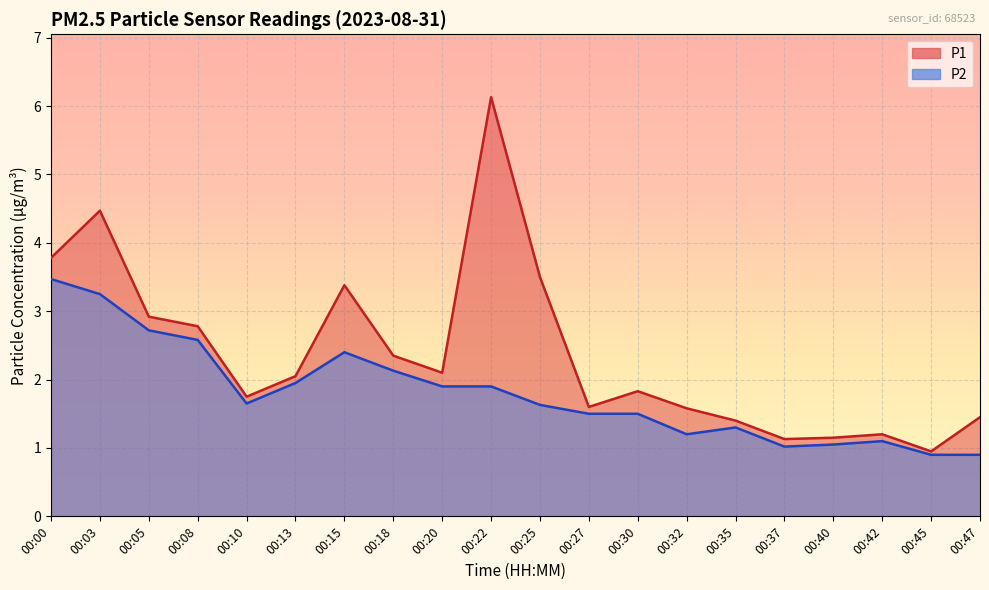

What are all the series names shown in the legend?

P1, P2